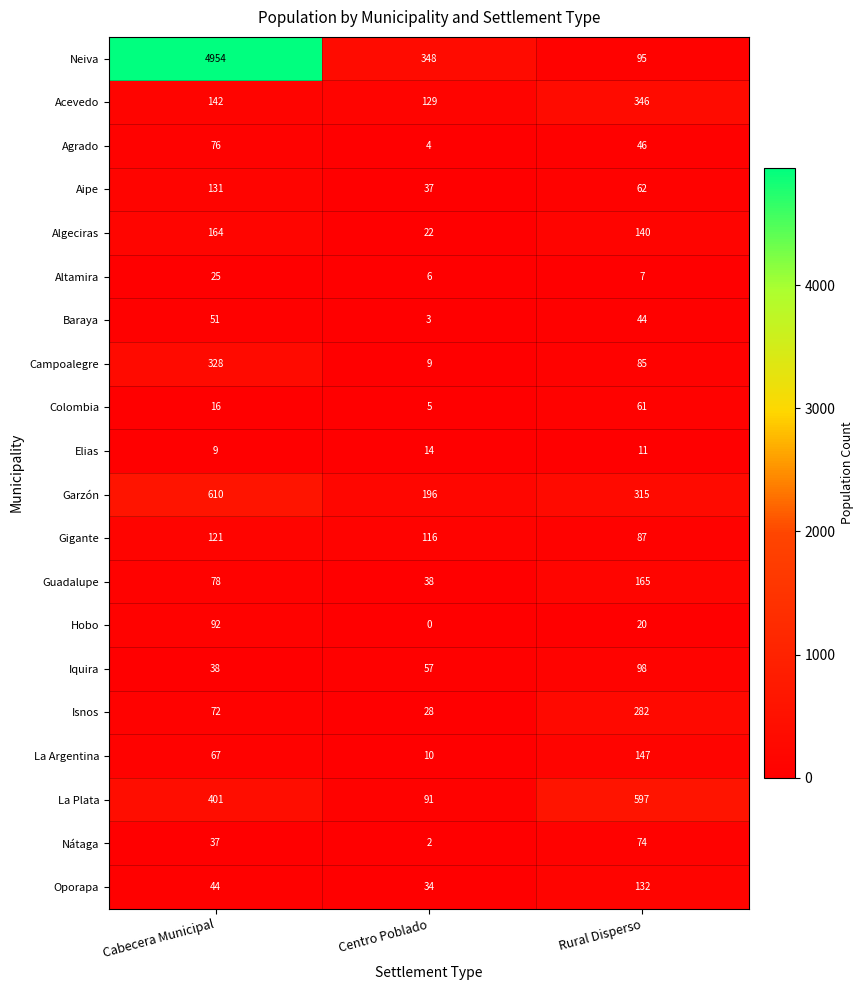

Count the number of categories in the chart.

3